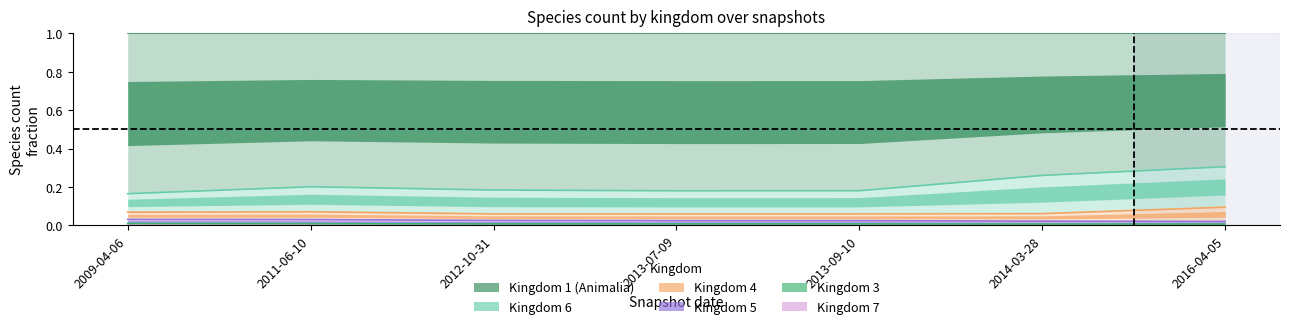

What is the label of the 1st point from the right?

2016-04-05